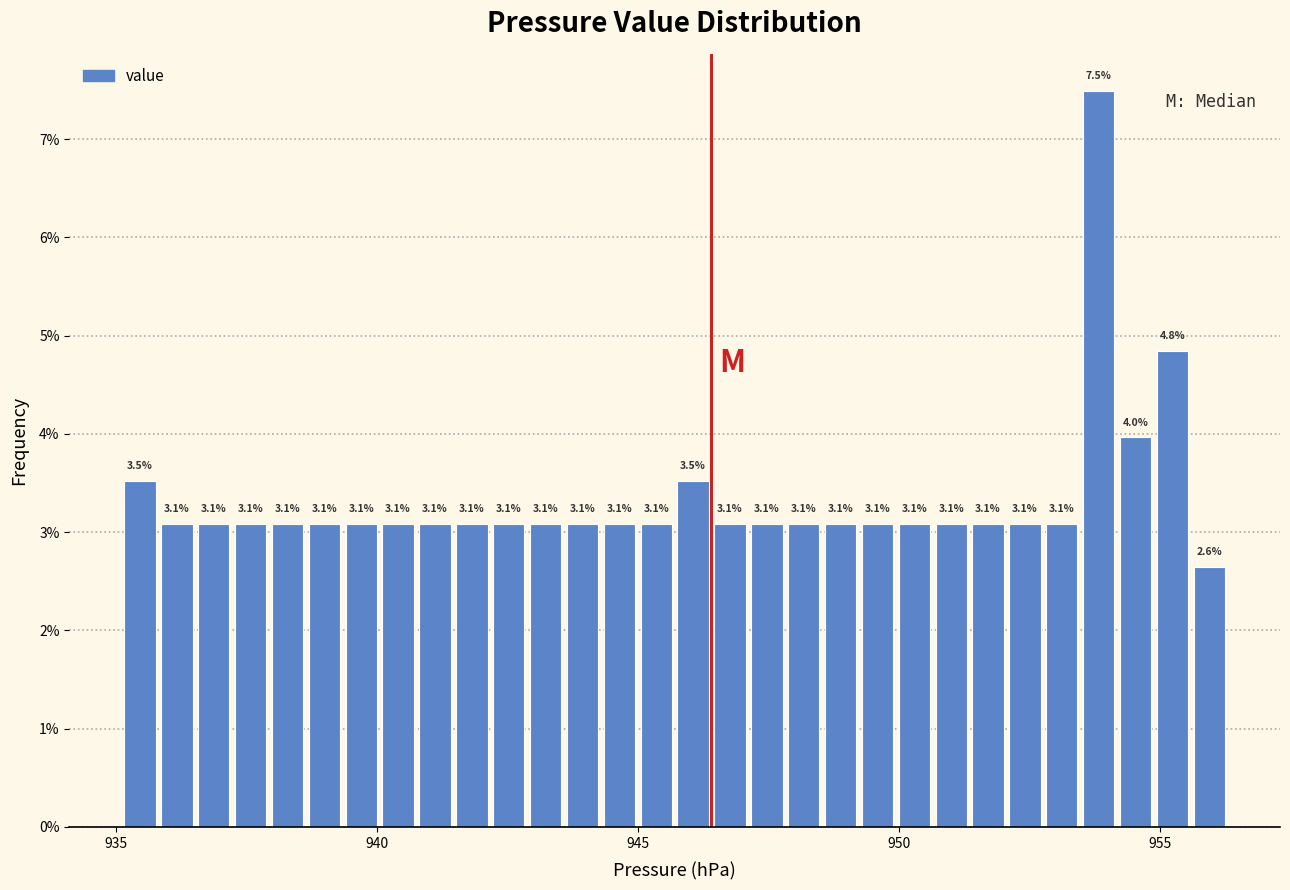

Read against the x-axis, roughly where is the centre of the tallest bar?

954.0